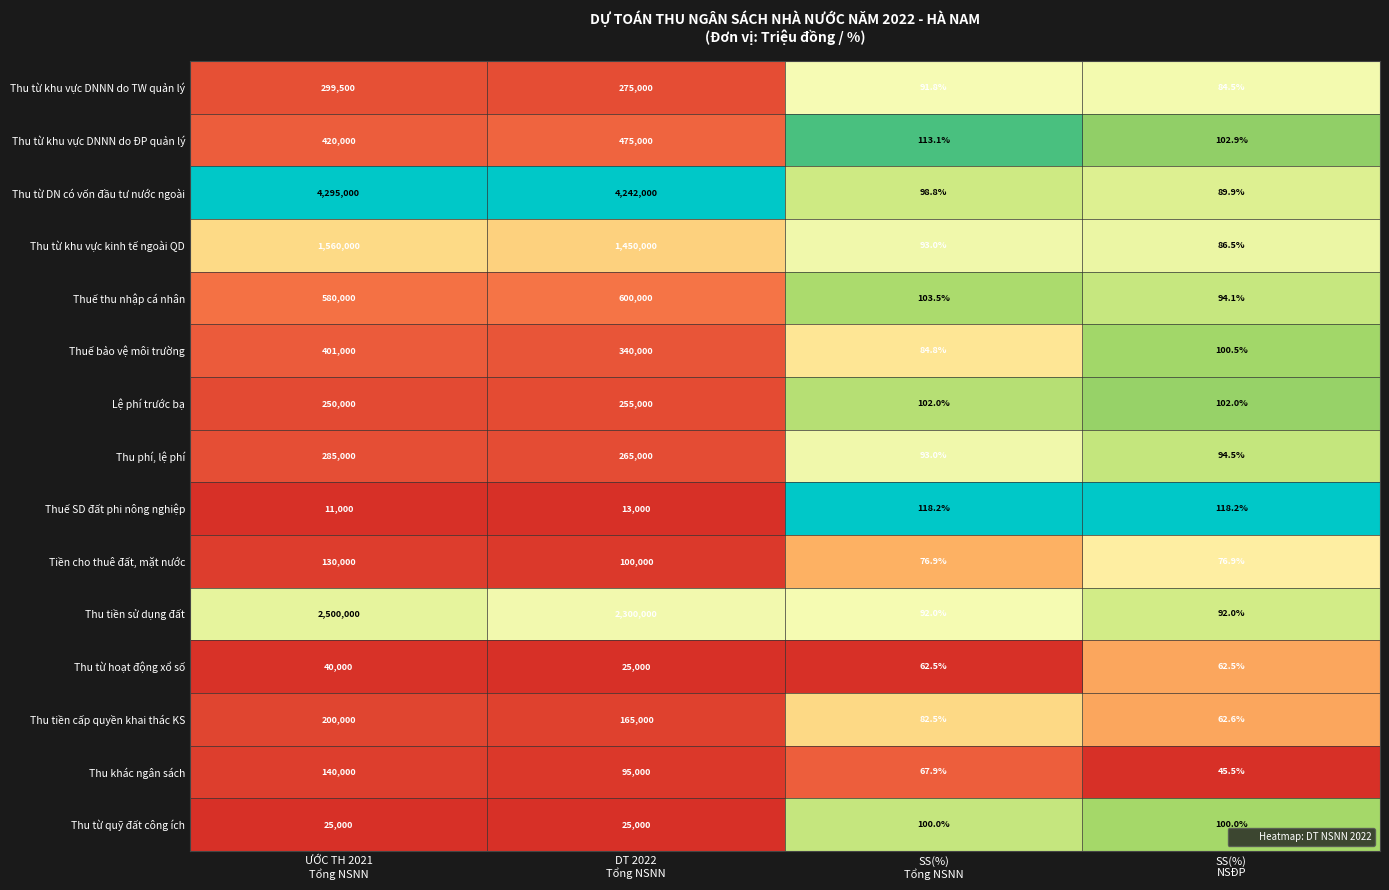

Which series has the largest total across all categories?

Thu từ DN có vốn đầu tư nước ngoài